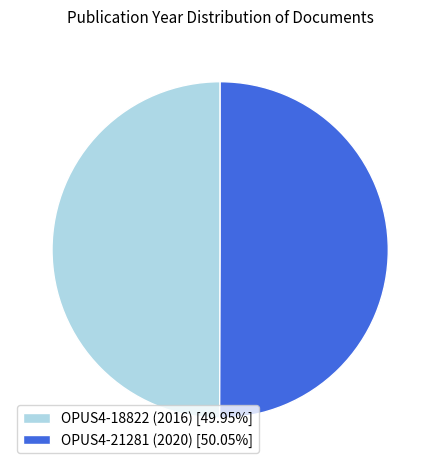

Combined, do OPUS4-21281 (2020) [50.05%] and OPUS4-18822 (2016) [49.95%] account for over 50%?

Yes